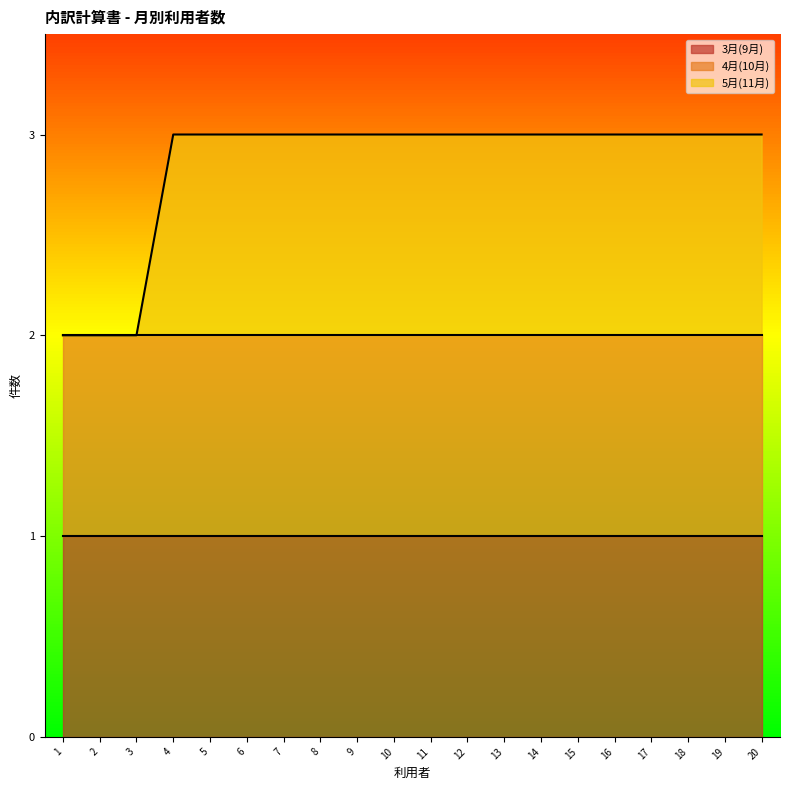

Reading right to left, list all the values displayed in this chart.

3月(9月): 利用者20=1	利用者19=1	利用者18=1	利用者17=1	利用者16=1	利用者15=1	利用者14=1	利用者13=1	利用者12=1	利用者11=1	利用者10=1	利用者9=1	利用者8=1	利用者7=1	利用者6=1	利用者5=1	利用者4=1	利用者3=1	利用者2=1	利用者1=1
4月(10月): 利用者20=1	利用者19=1	利用者18=1	利用者17=1	利用者16=1	利用者15=1	利用者14=1	利用者13=1	利用者12=1	利用者11=1	利用者10=1	利用者9=1	利用者8=1	利用者7=1	利用者6=1	利用者5=1	利用者4=1	利用者3=1	利用者2=1	利用者1=1
5月(11月): 利用者20=1	利用者19=1	利用者18=1	利用者17=1	利用者16=1	利用者15=1	利用者14=1	利用者13=1	利用者12=1	利用者11=1	利用者10=1	利用者9=1	利用者8=1	利用者7=1	利用者6=1	利用者5=1	利用者4=1	利用者3=0	利用者2=0	利用者1=0